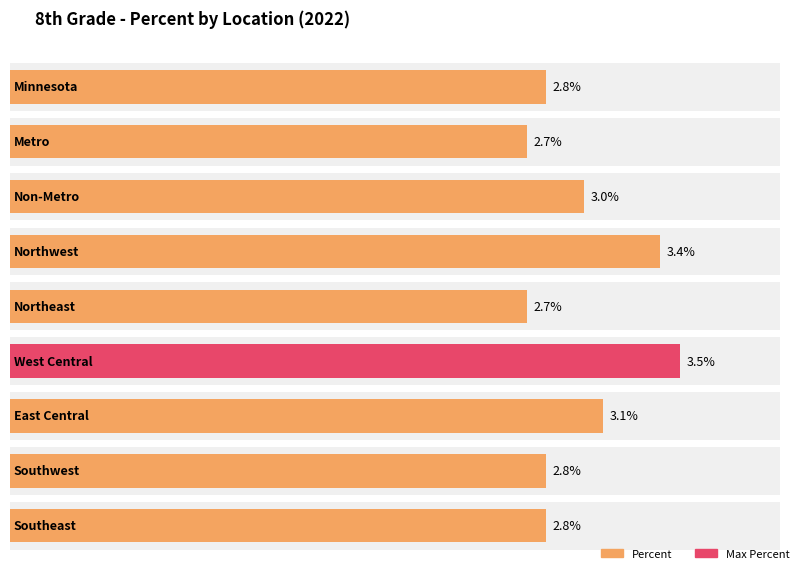

True or false: the data shows 0.1 at West Central.

False